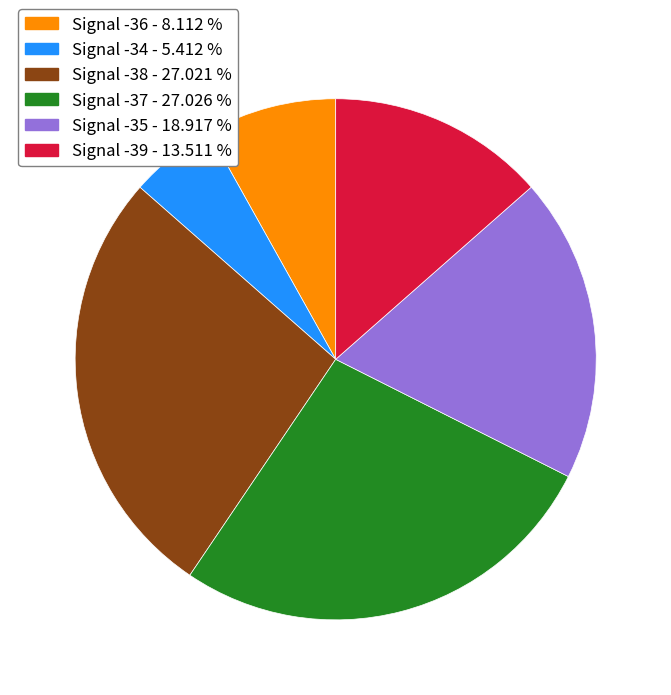

Does Signal -38 account for over 50% of the chart?

No